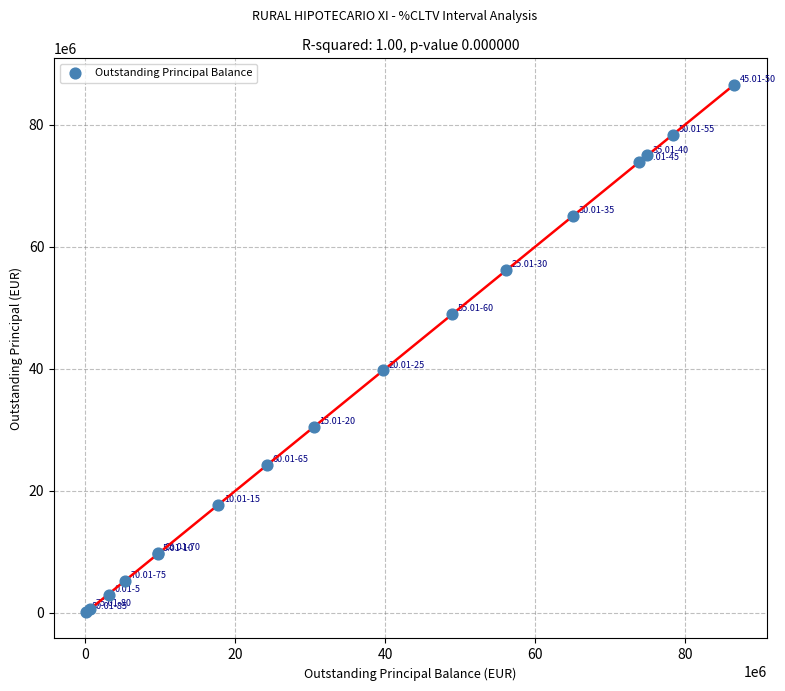

What Y value in the scatter plot is closest to 43338779?

39709155.3